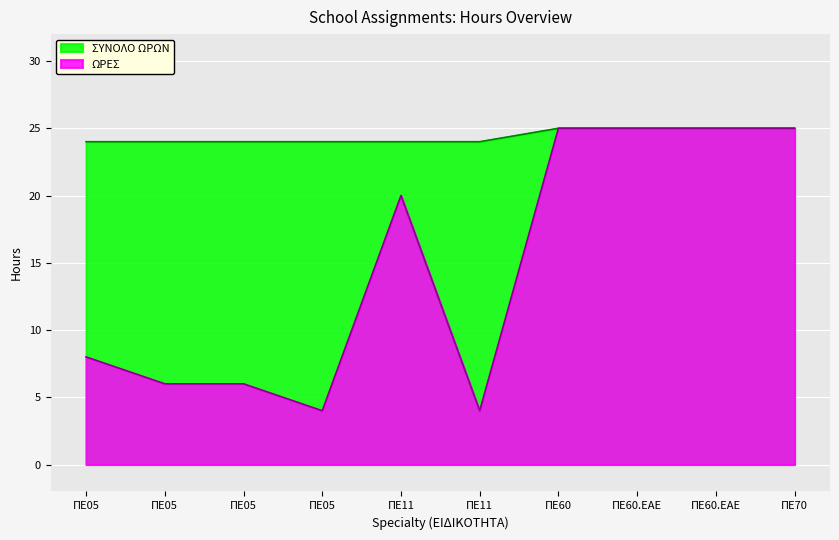

What is the difference between the maximum and minimum values in the ΣΥΝΟΛΟ ΩΡΩΝ series?

1